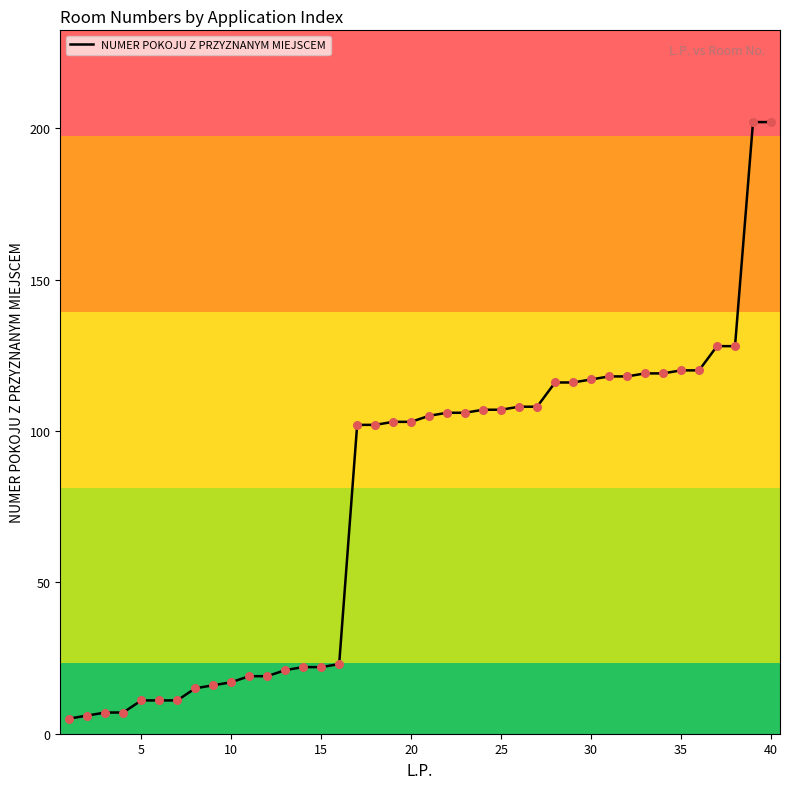

What is the difference between the maximum and minimum values?

197